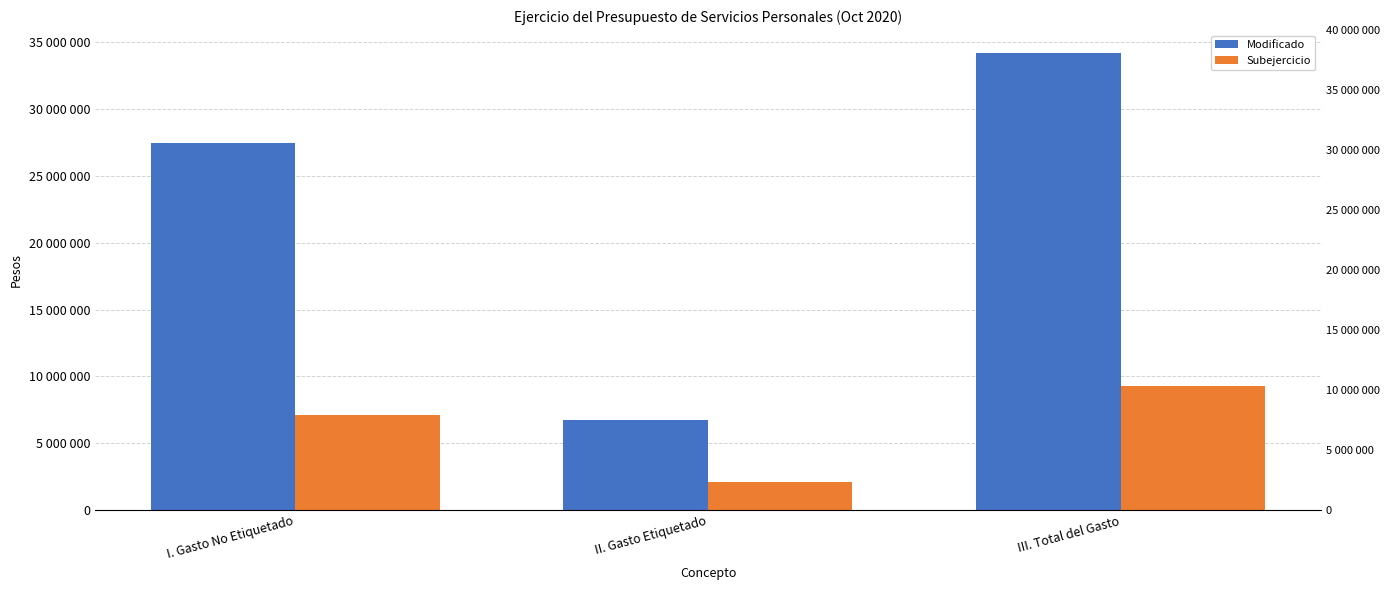

List the series in order of their overall mean, lowest first.

Subejercicio, Modificado